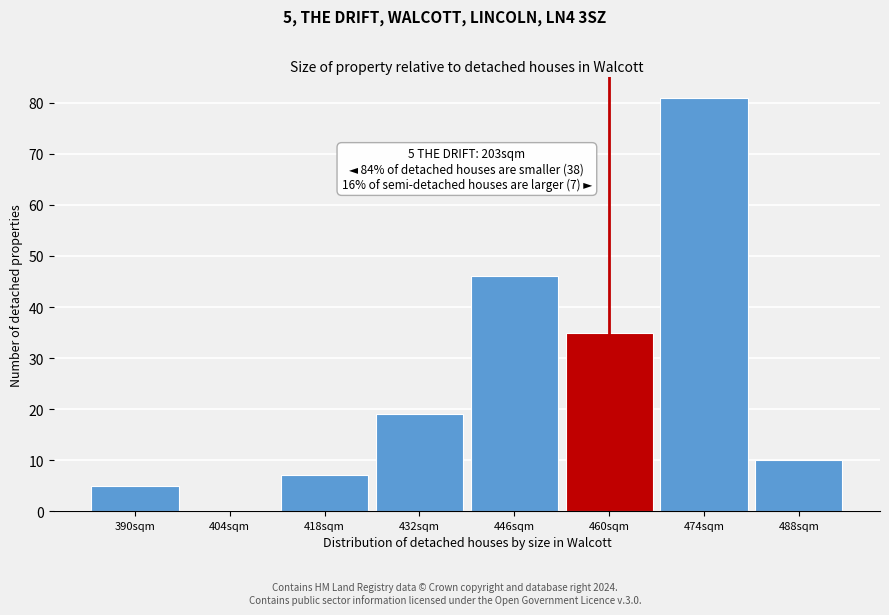

Reading left to right, list all the values displayed in this chart.

390sqm=5	404sqm=0	418sqm=7	432sqm=19	446sqm=46	460sqm=35	474sqm=81	488sqm=10